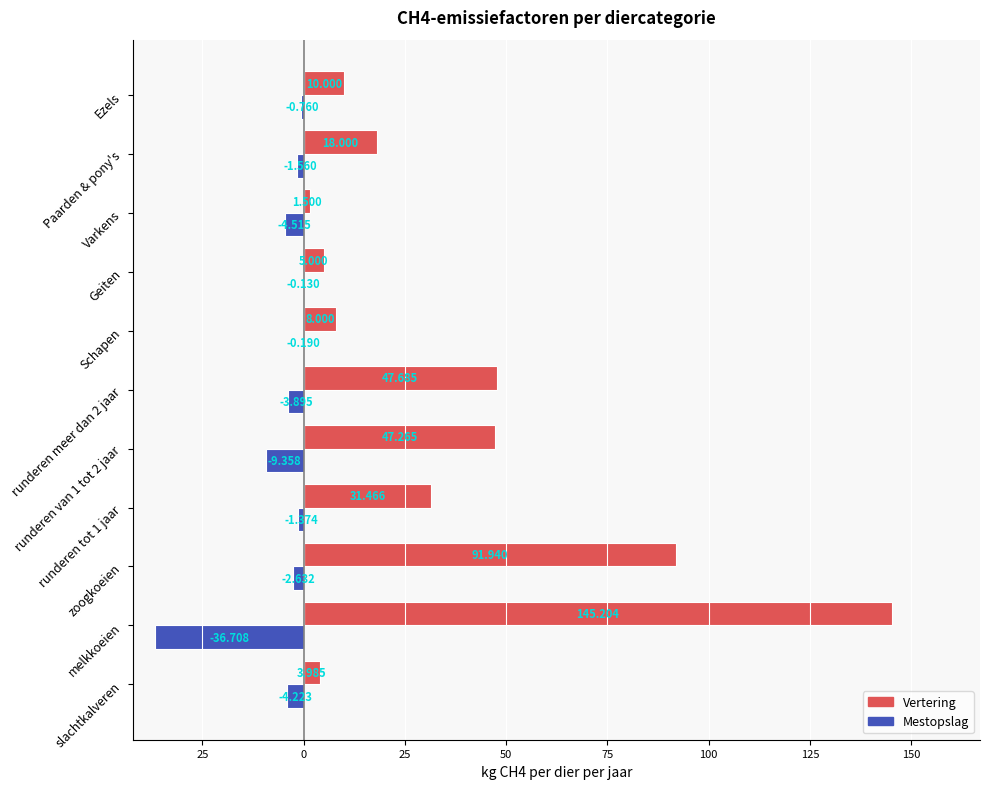

Reading left to right, what are all the values shown in this chart?

Vertering: 4.0	145.2	91.9	31.5	47.3	47.7	8.0	5.0	1.5	18.0	10.0
Mestopslag (neg): -4.2	-36.7	-2.6	-1.4	-9.4	-3.9	-0.2	-0.1	-4.5	-1.6	-0.8